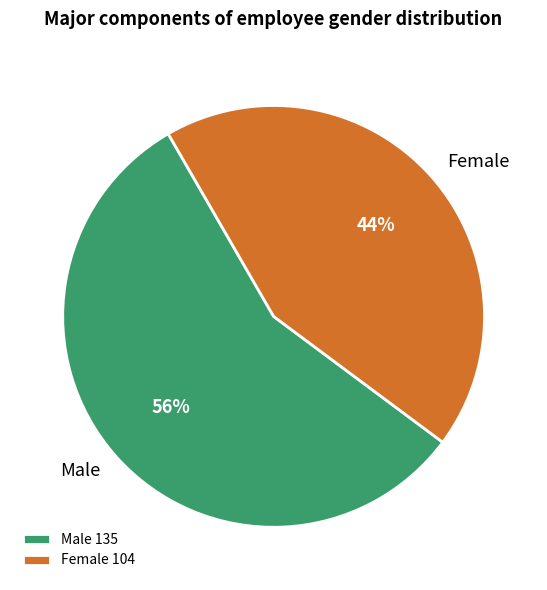

To the nearest percent, what is the combined percentage of Female and Male?

100%